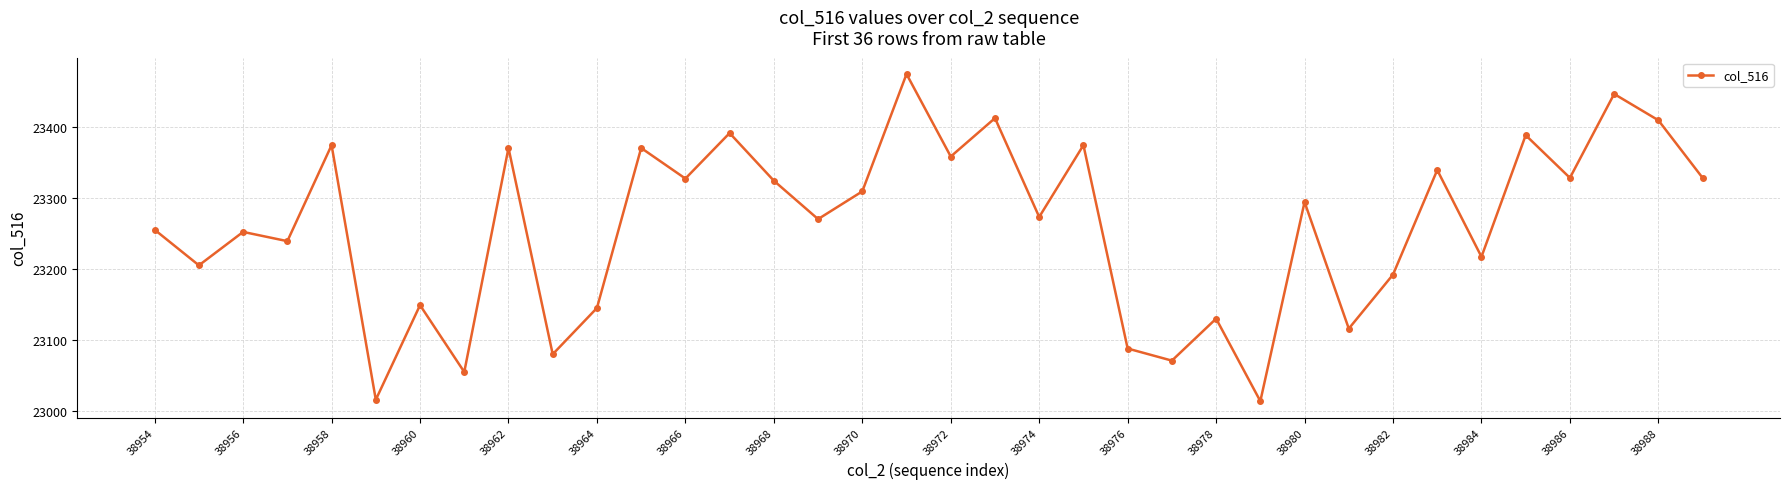

What is the difference between the maximum and second lowest values?

458